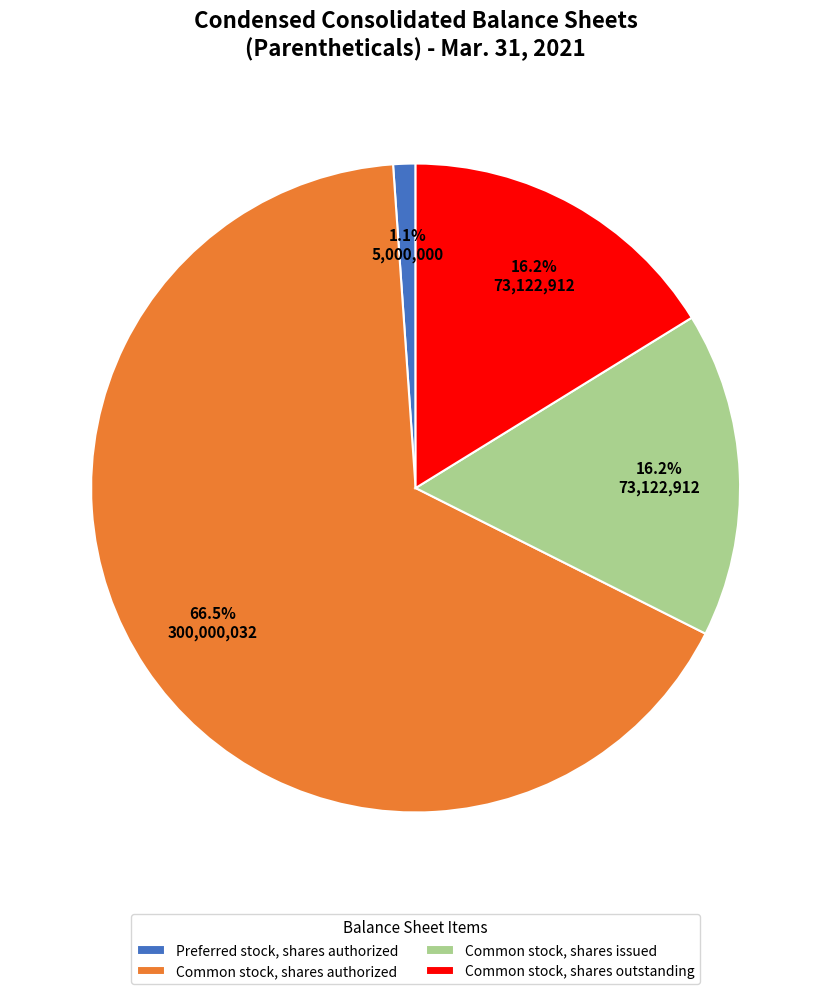

What is the ratio of the value at Common stock, shares issued to the value at Common stock, shares outstanding?

1.0